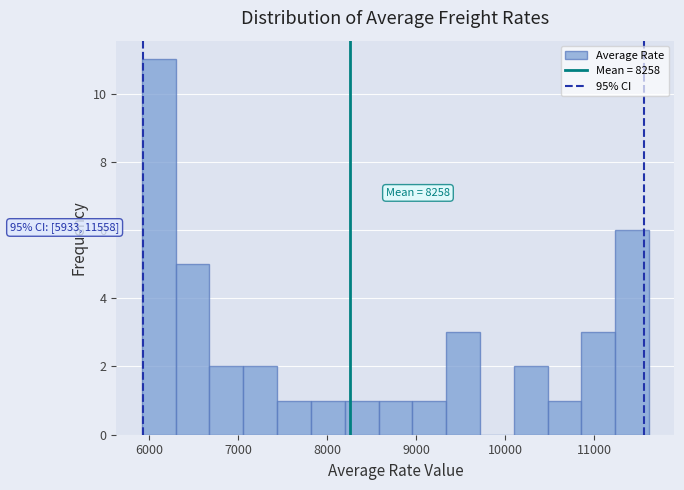

Read against the x-axis, roughly where is the centre of the tallest bar?

6100